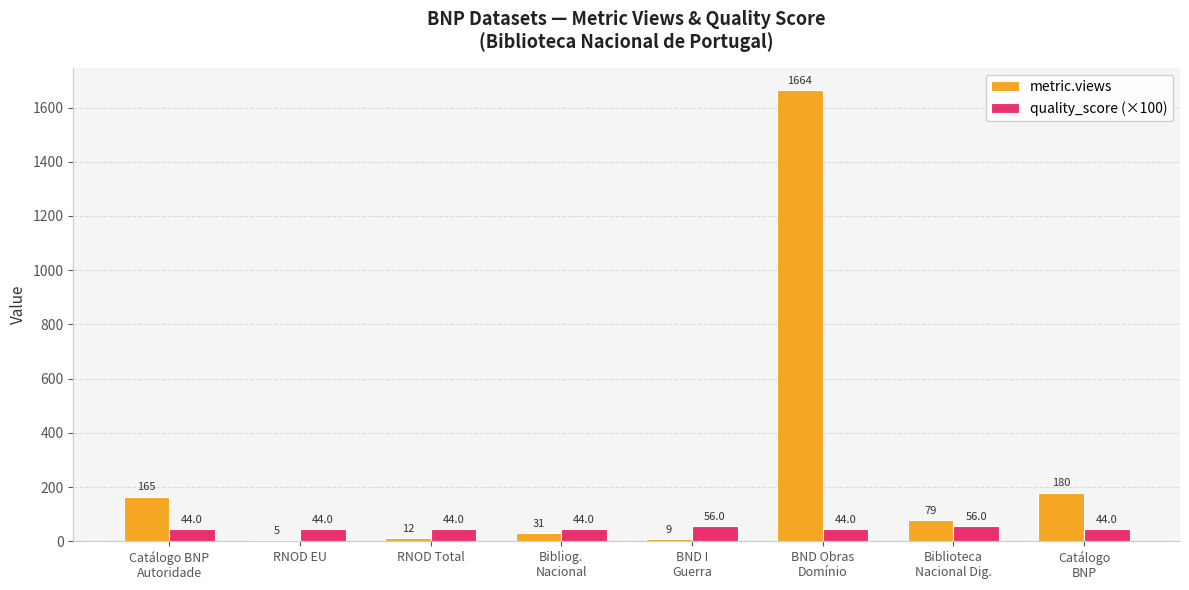

Reading left to right, list all the values displayed in this chart.

metric.views: 165.0	5.0	12.0	31.0	9.0	1664.0	79.0	180.0
quality_score (×100): 44.0	44.0	44.0	44.0	56.0	44.0	56.0	44.0